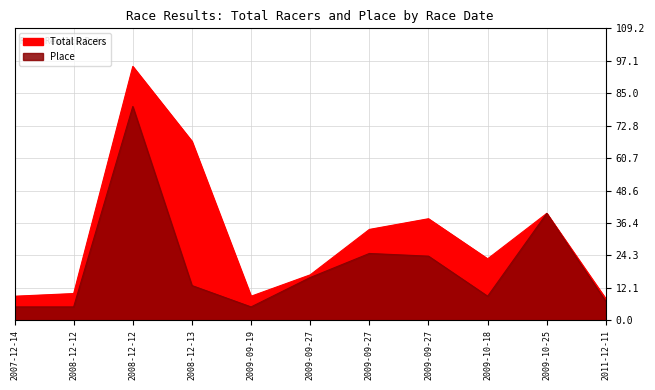

True or false: Total Racers and Place intersect in this chart.

False